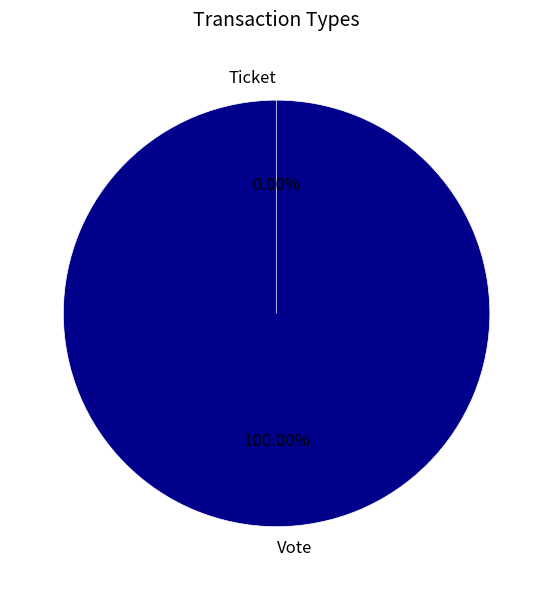

To the nearest percent, what is the difference between the Ticket and Vote slice percentages?

100%